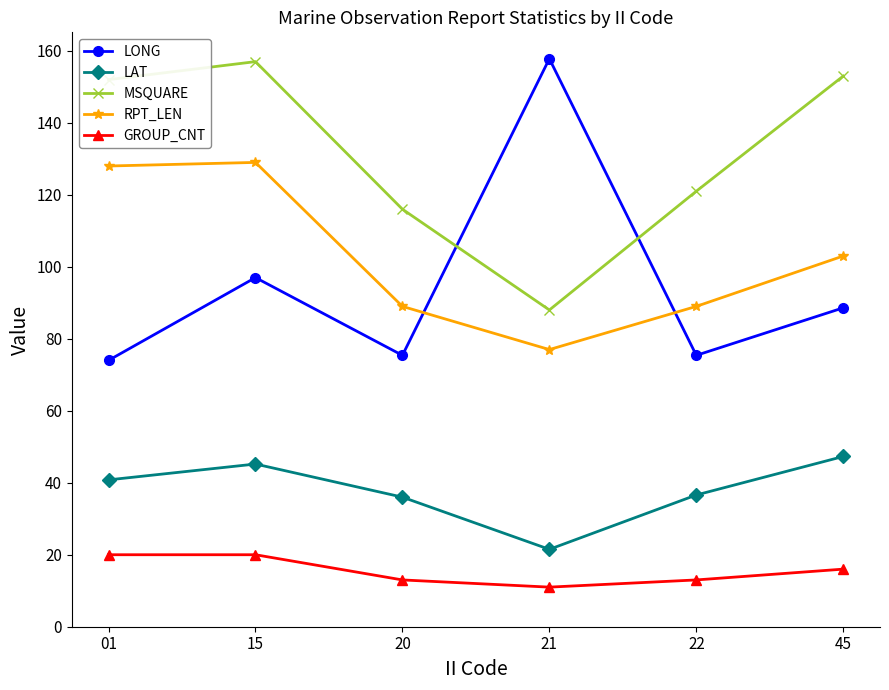

True or false: MSQUARE has a value of 116.0 at 20.

True